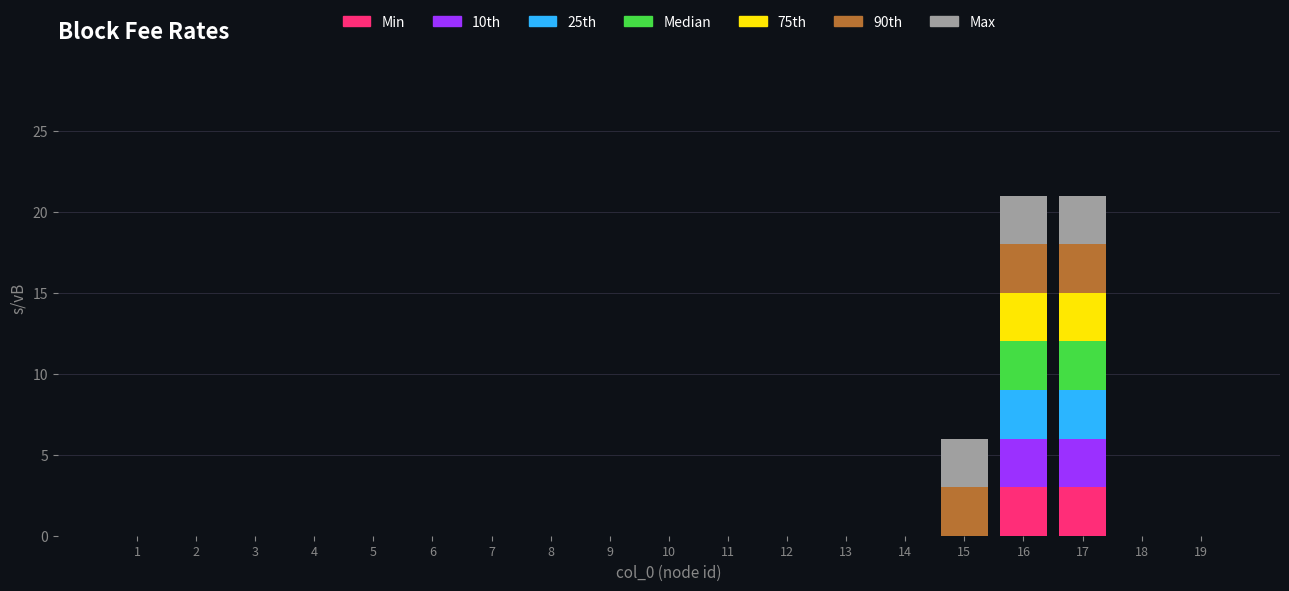

True or false: Min has a value of 0 at 18.

True